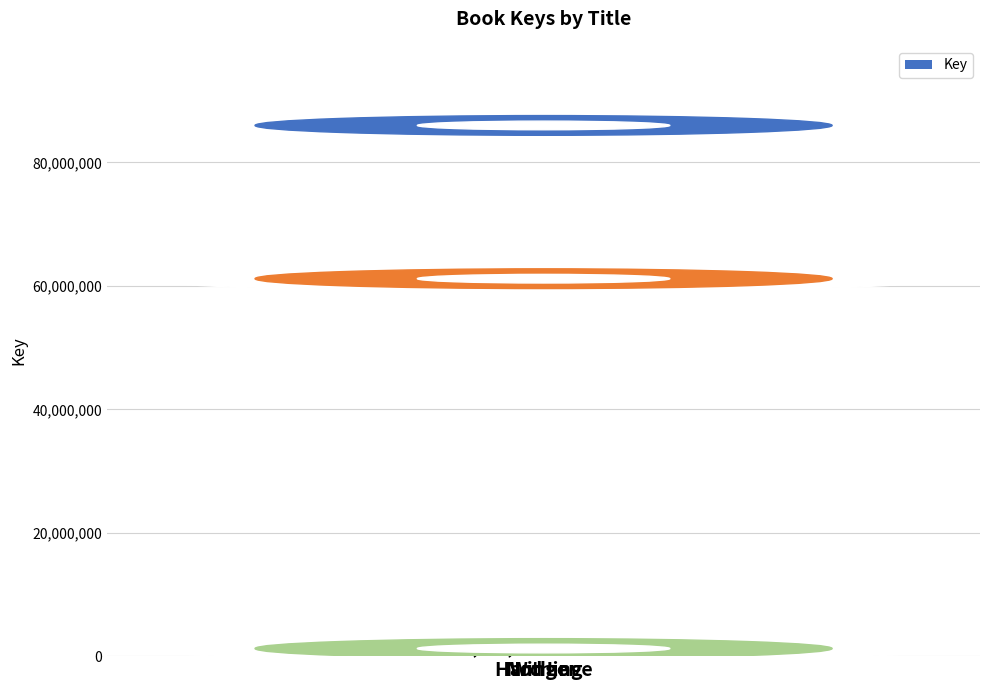

The chart shows a value of 1234469 at Hard Love. True or false?

True